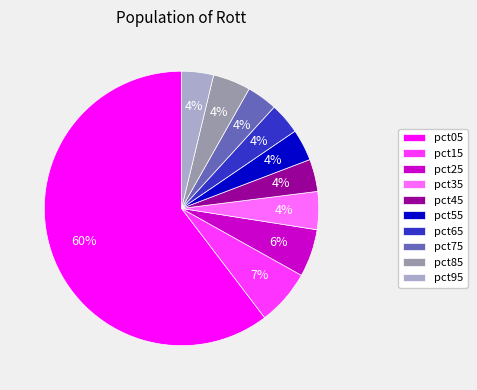

To the nearest percent, what portion does pct35 represent?

4%